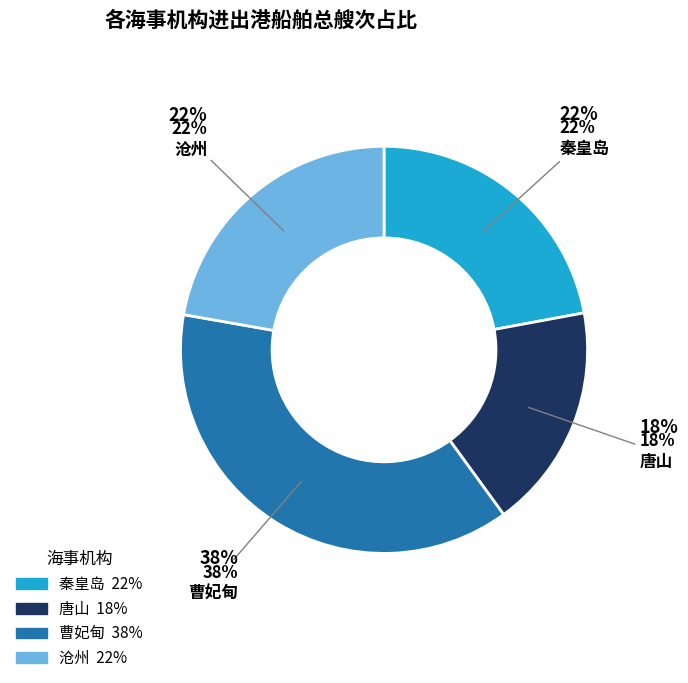

To the nearest percent, what is the average slice percentage?

25%